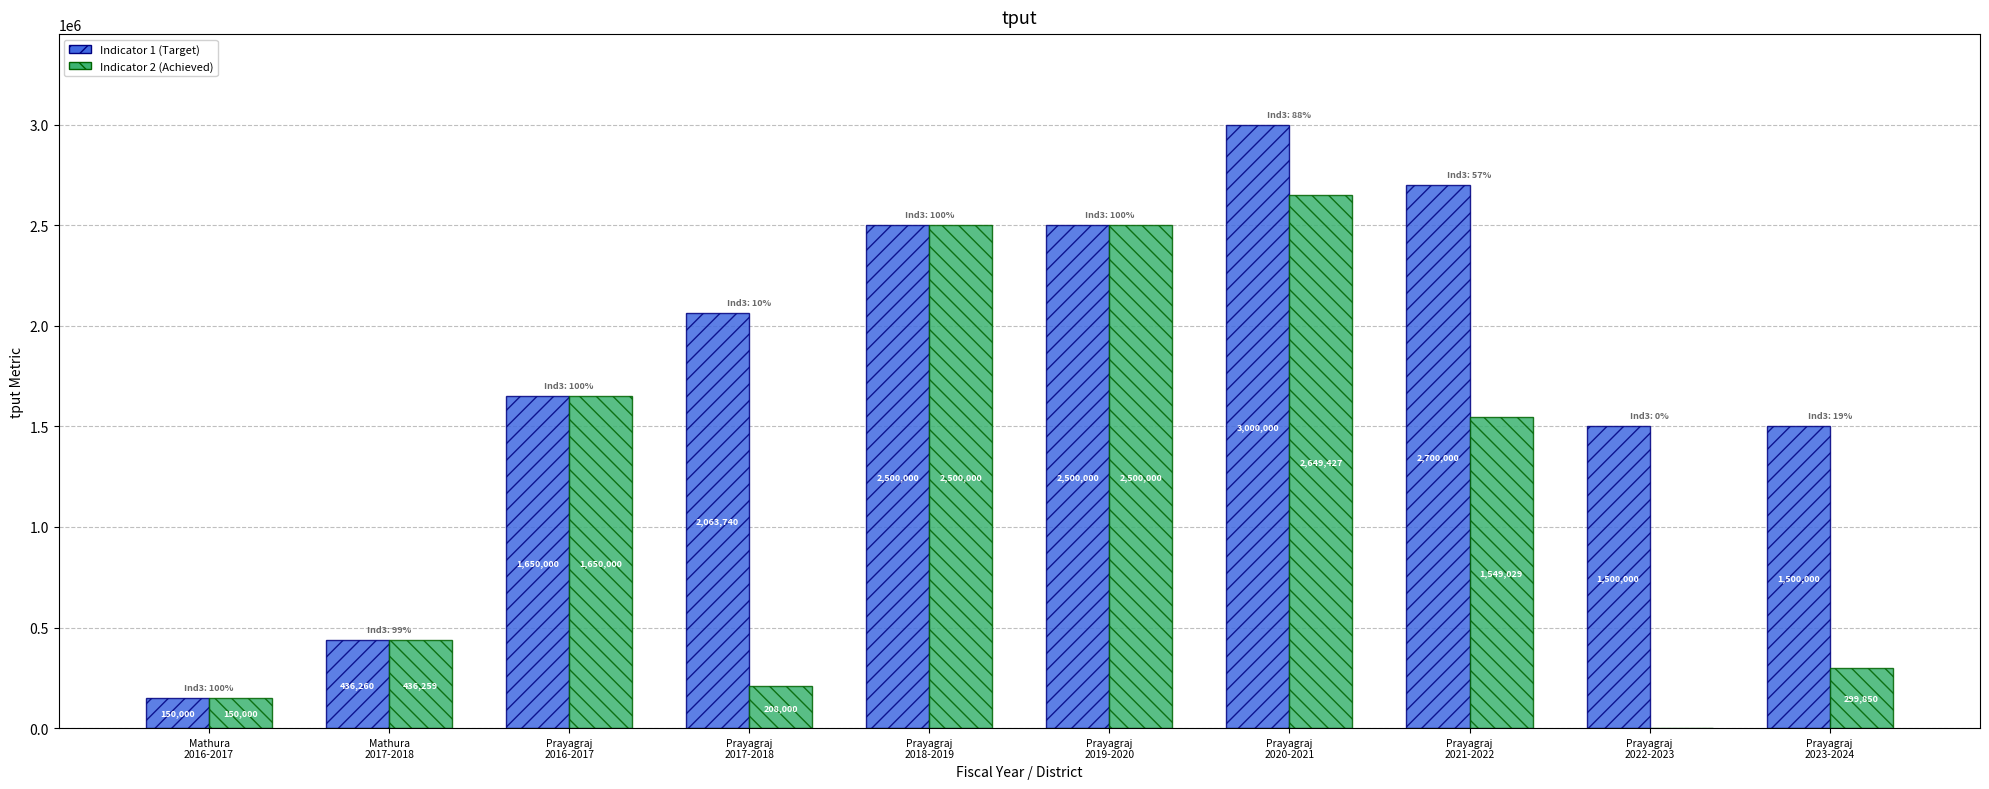

What is the greatest value displayed?

3000000